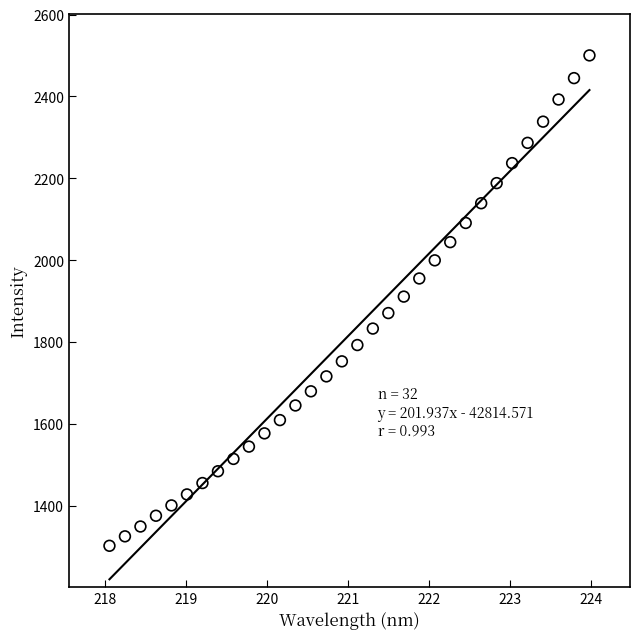

What is the range of X values (max minus min)?

5.9